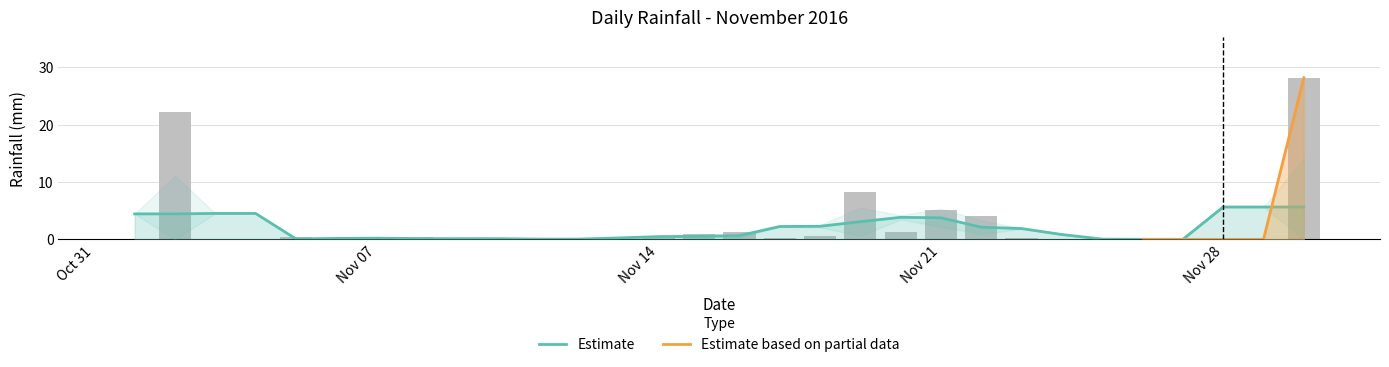

Which has a higher value, 2016-11-30 or 2016-11-17?

2016-11-30